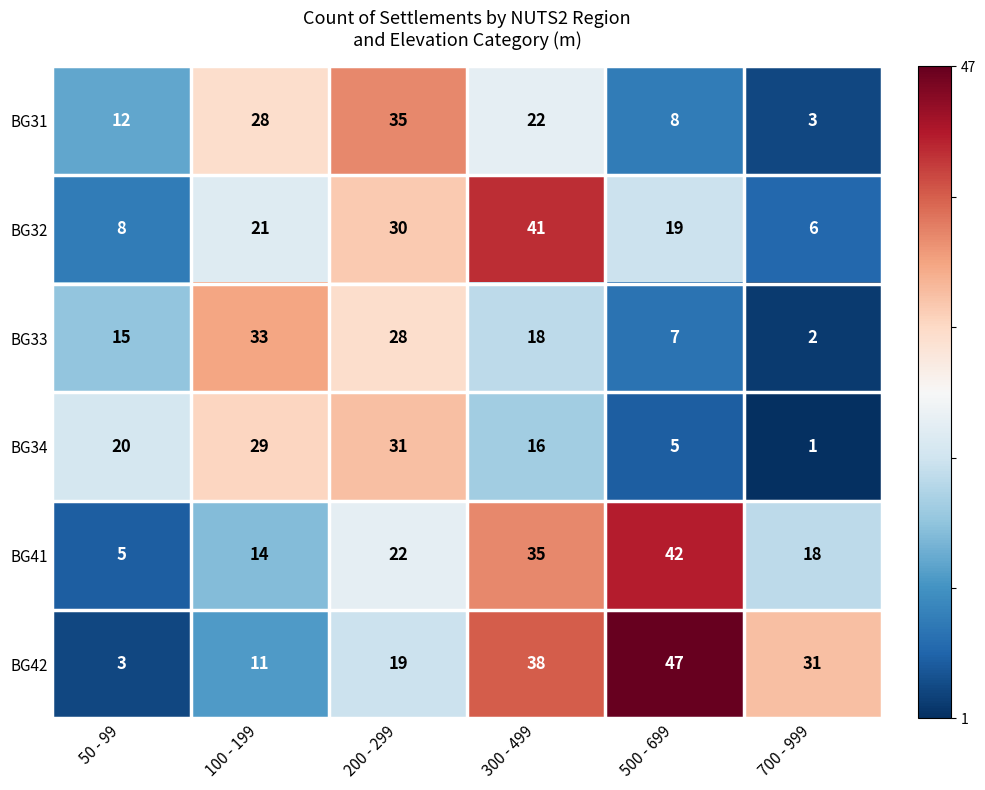

What is the difference between the highest and lowest values at 100 - 199?

22